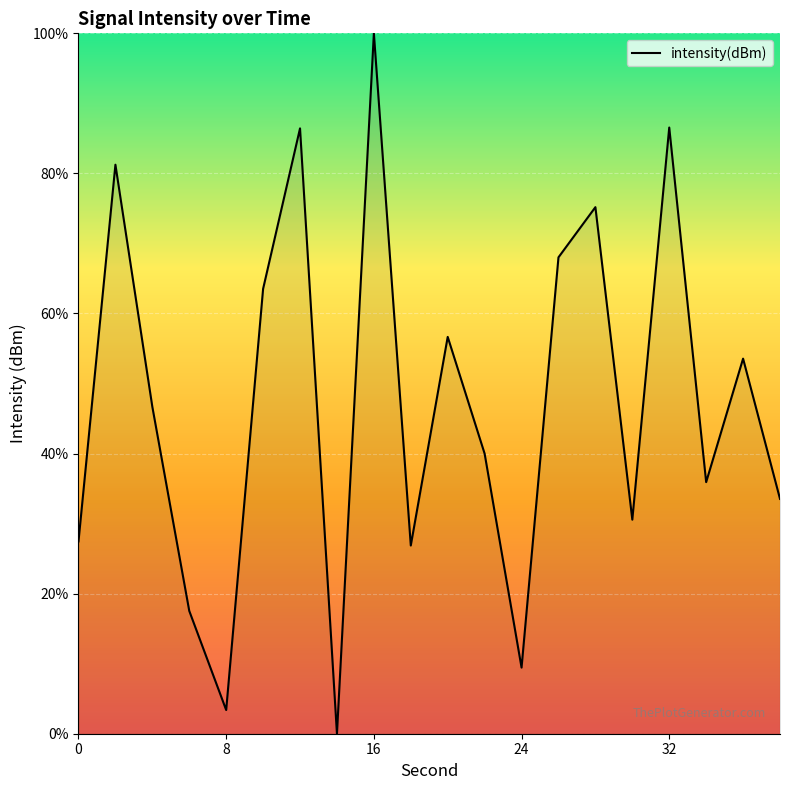

How many values exceed 46?

10